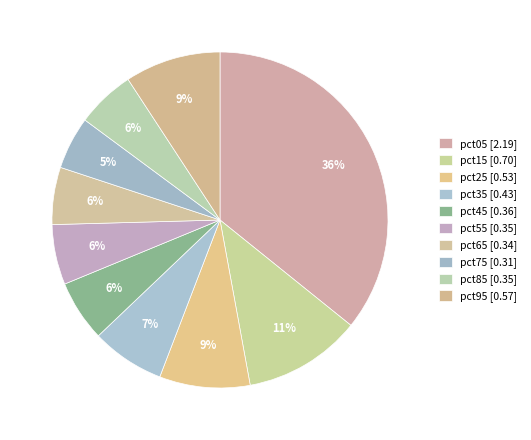

What percentage is the pct85 slice, to the nearest percent?

6%